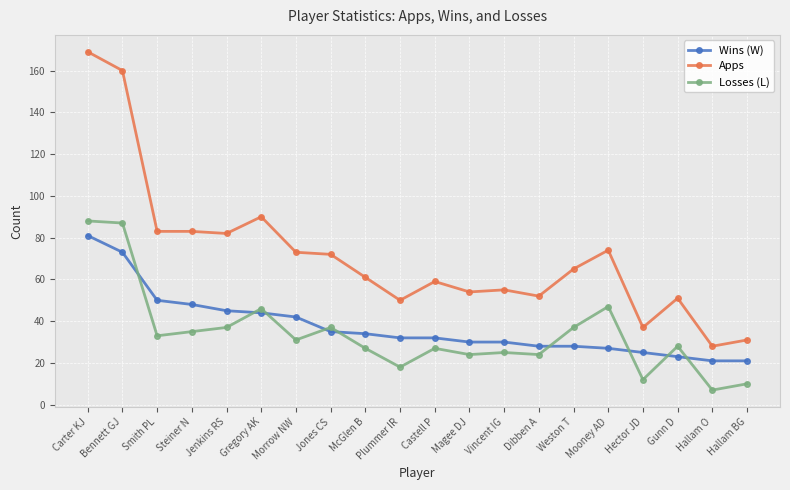

The Apps series shows 83 at Smith PL. True or false?

True